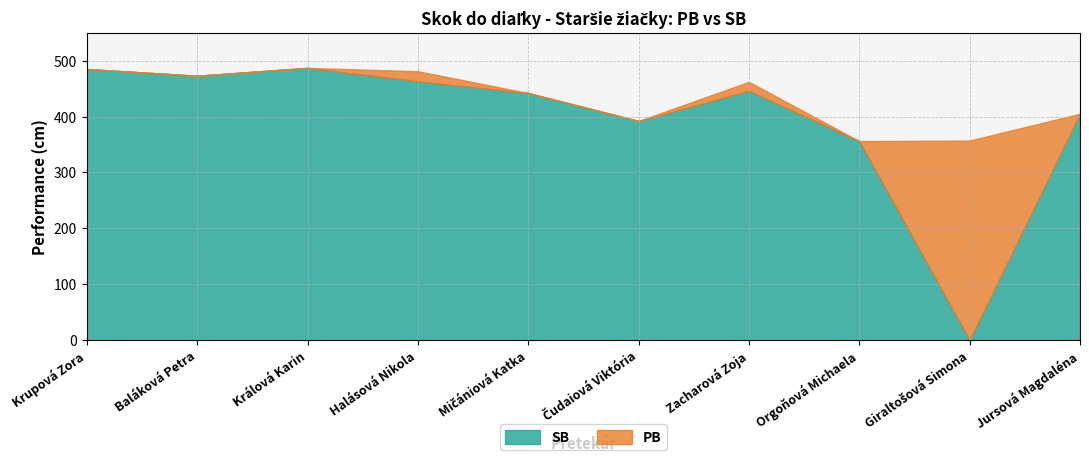

What is the sum of the PB values at Giraltošová Simona and Čudaiová Viktória?

749